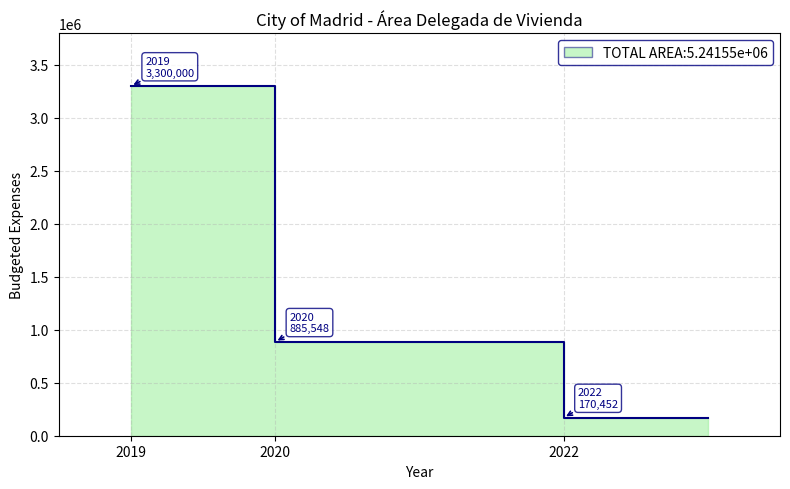

What is the maximum value shown in the chart?

3300000.0